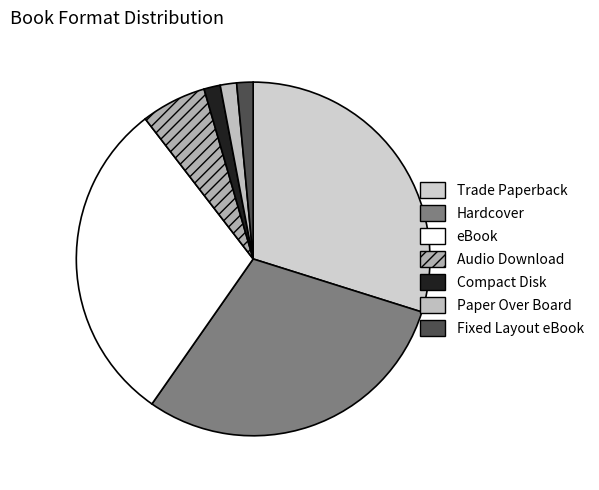

True or false: eBook accounts for 25% of the total.

False